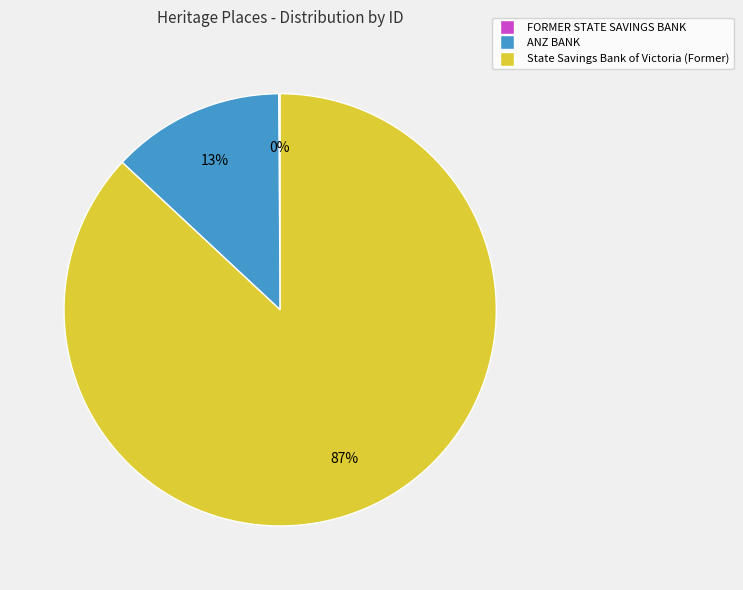

The State Savings Bank of Victoria (Former) slice represents 79% of the pie. True or false?

False